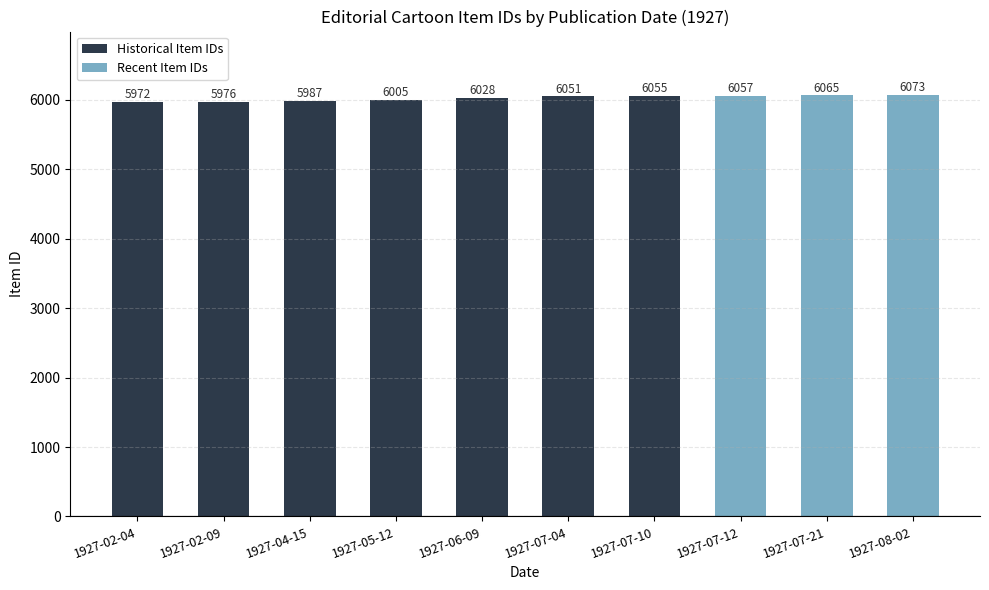

True or false: Historical EPS has a value of 2428 at 1927-02-04.

False